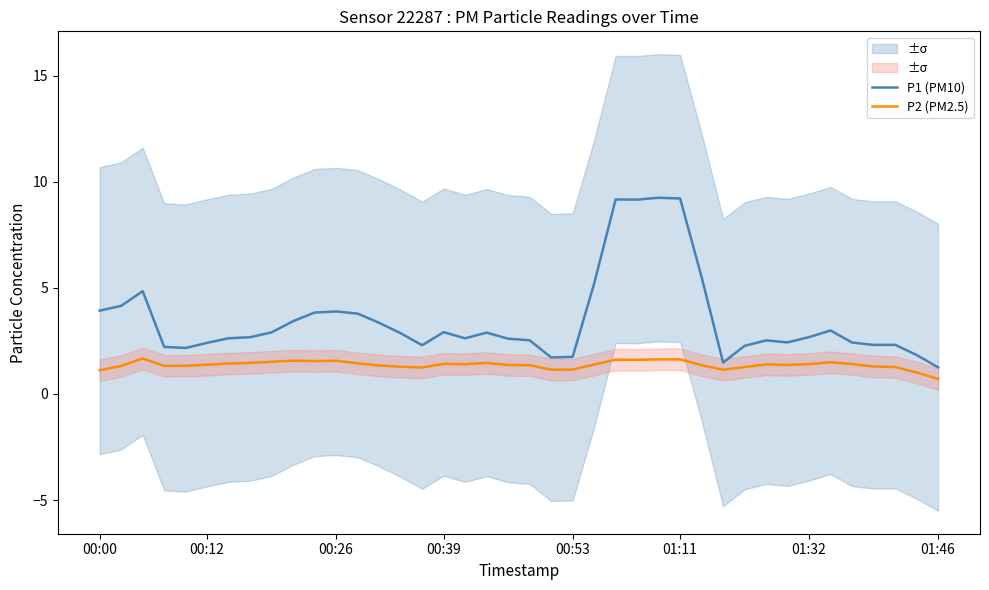

Is it true that P1 (PM10) equals 0.8 at 00:12?

False